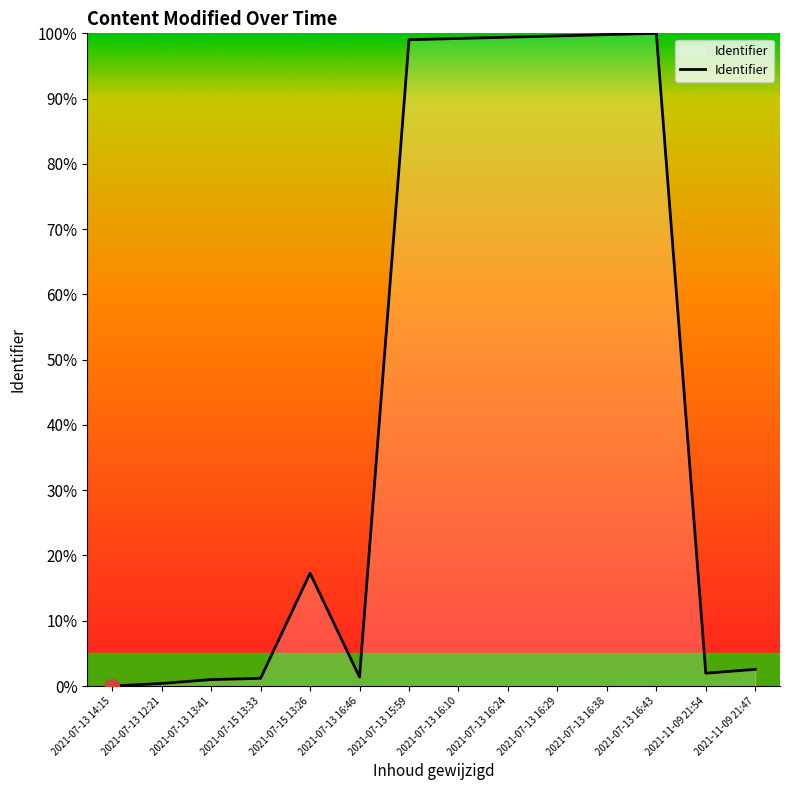

The chart shows a value of 60.4 at 2021-07-13 16:10. True or false?

False